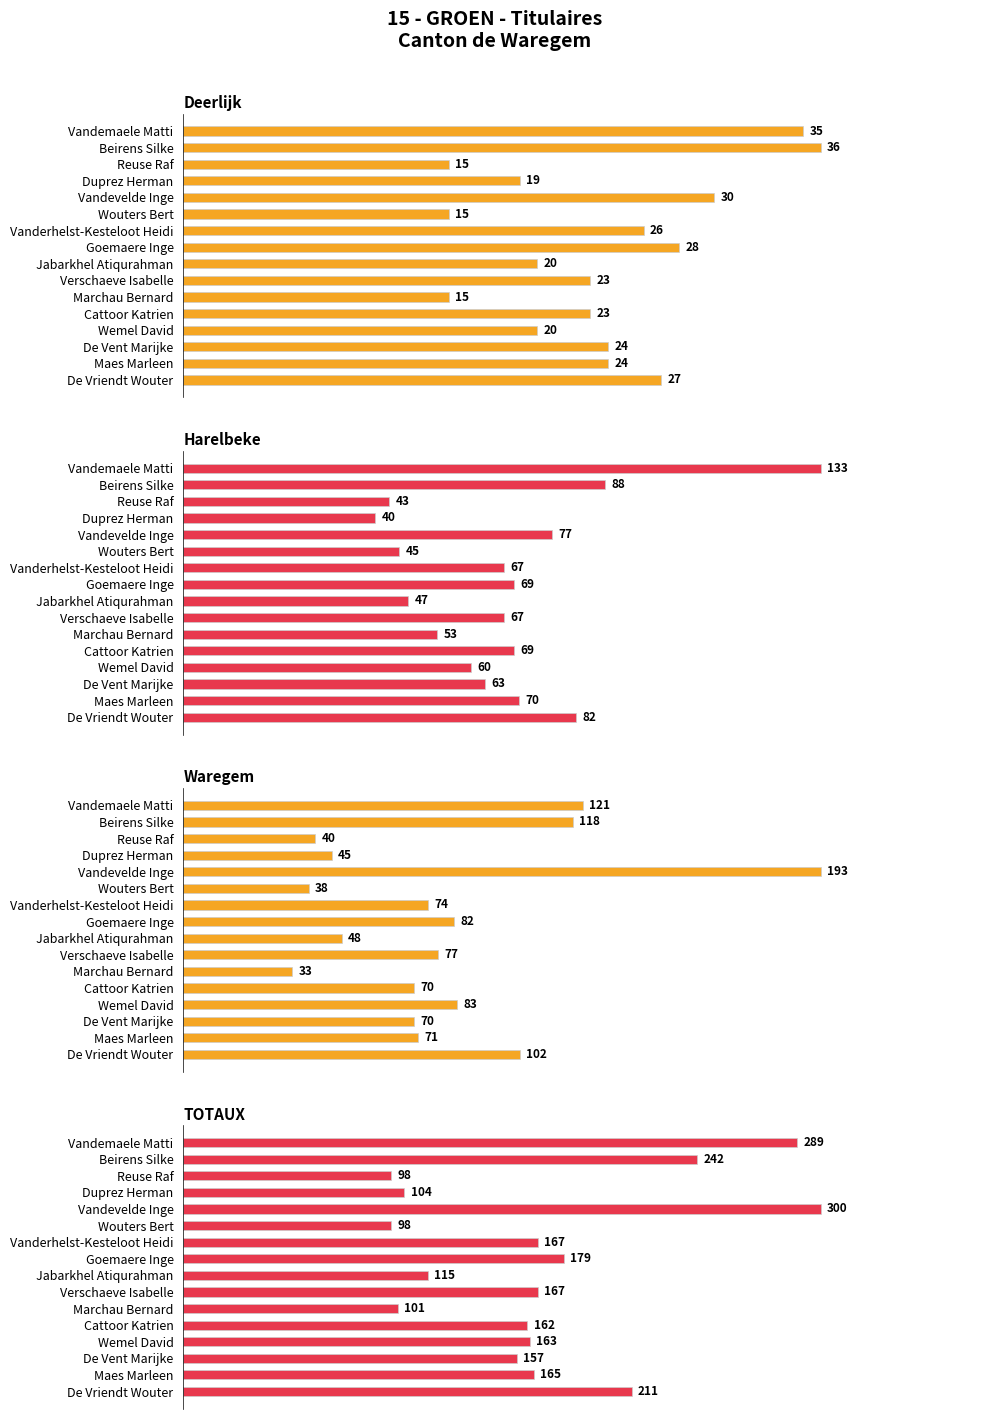

Reading right to left, transcribe all the data shown in this chart.

Deerlijk: 27	24	24	20	23	15	23	20	28	26	15	30	19	15	36	35
Harelbeke: 82	70	63	60	69	53	67	47	69	67	45	77	40	43	88	133
Waregem: 102	71	70	83	70	33	77	48	82	74	38	193	45	40	118	121
TOTAUX: 211	165	157	163	162	101	167	115	179	167	98	300	104	98	242	289